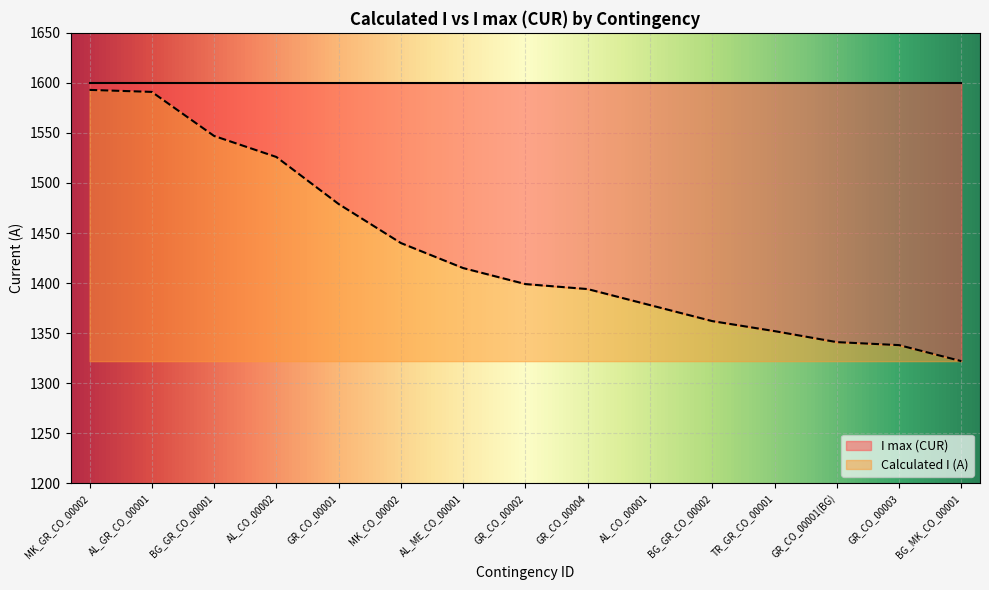

What is the change in value from AL_CO_00001 to BG_GR_CO_00002?

-16